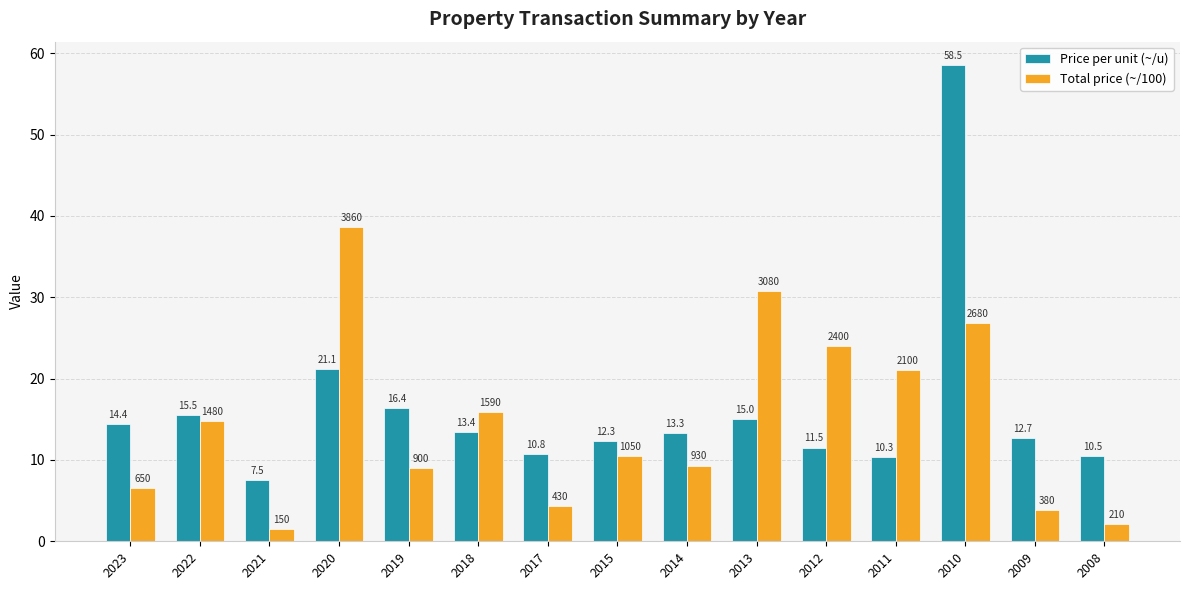

The value of Price per unit (~/u) at 2022 is 15.5. True or false?

True